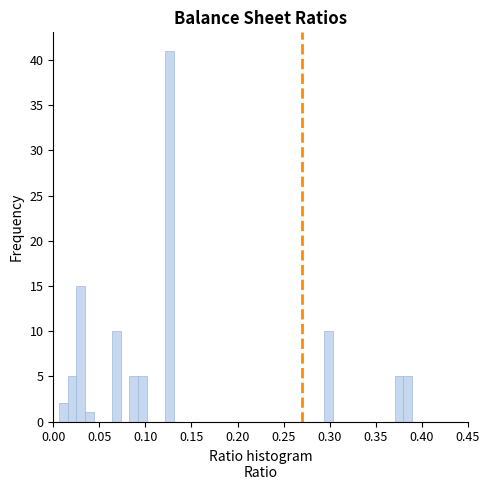

Read against the x-axis, roughly where is the centre of the tallest bar?

0.125